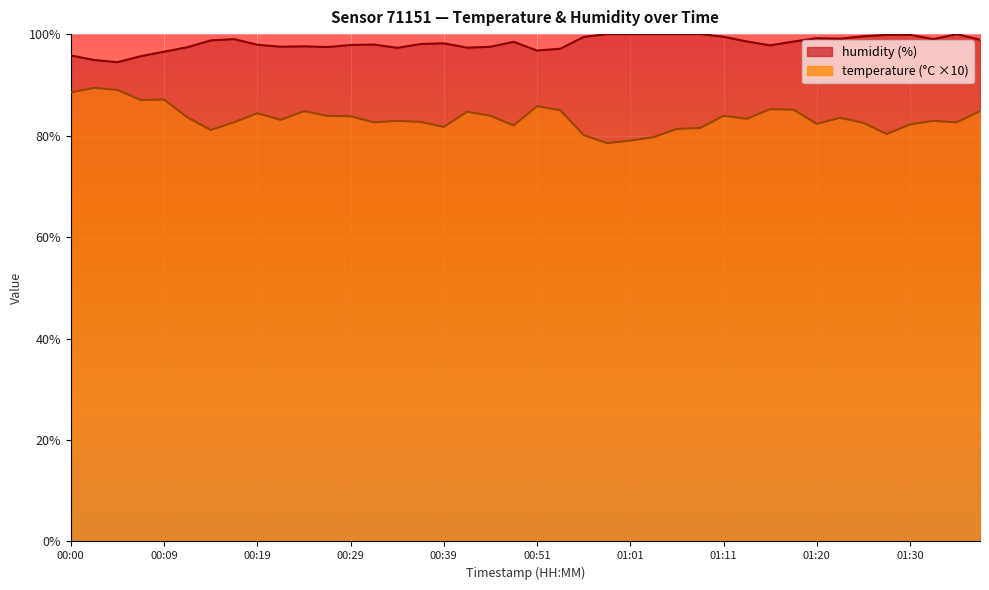

True or false: humidity has a value of 99.9 at 01:30.

True